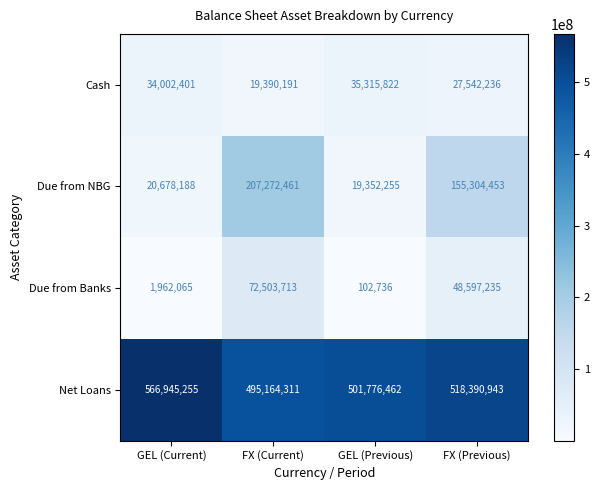

What is the average value of the Due from NBG series?

100651839